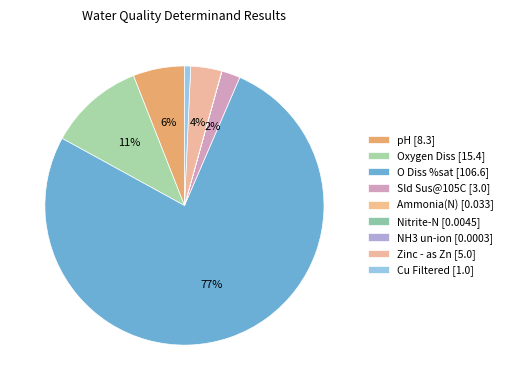

What is the largest slice in the pie chart?

O Diss %sat